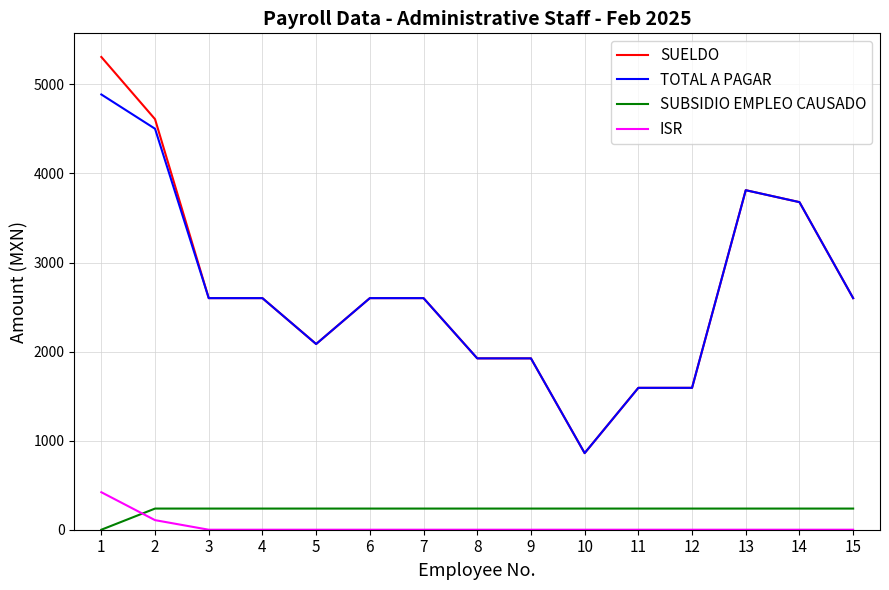

What is the greatest value displayed?

5307.8